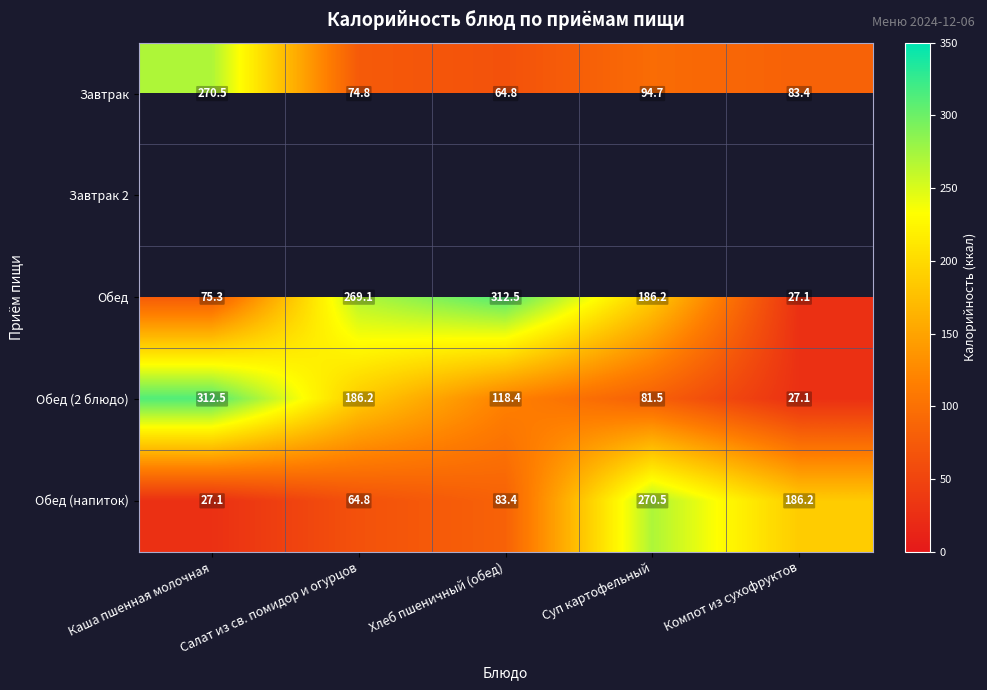

How many distinct data groups are displayed?

5